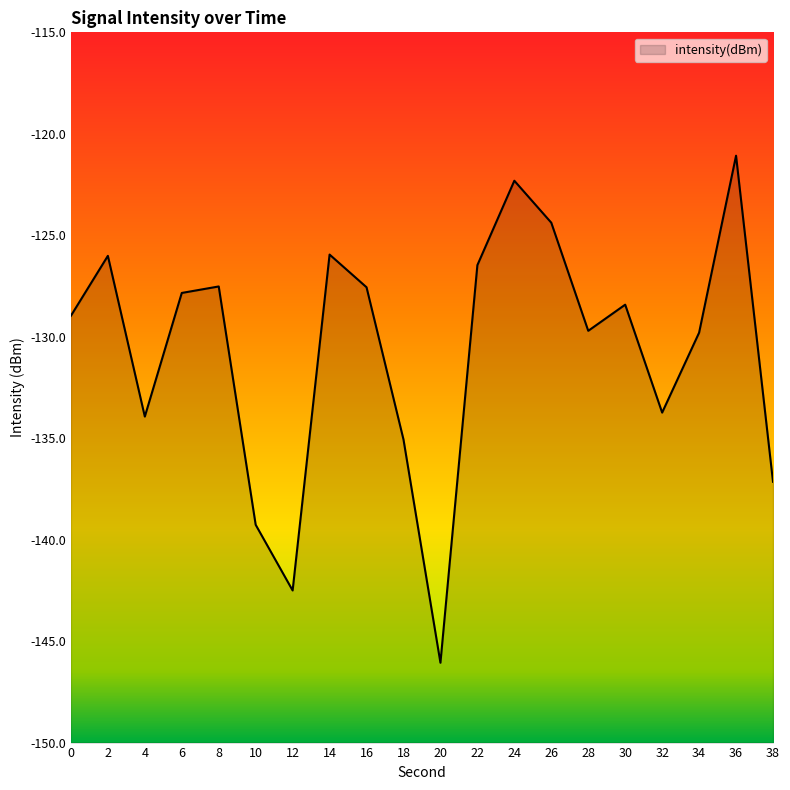

What is the sum of all values?

-2613.8